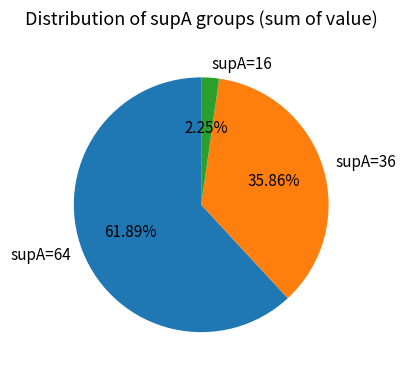

Combined, do supA=36 and supA=16 account for over 50%?

No